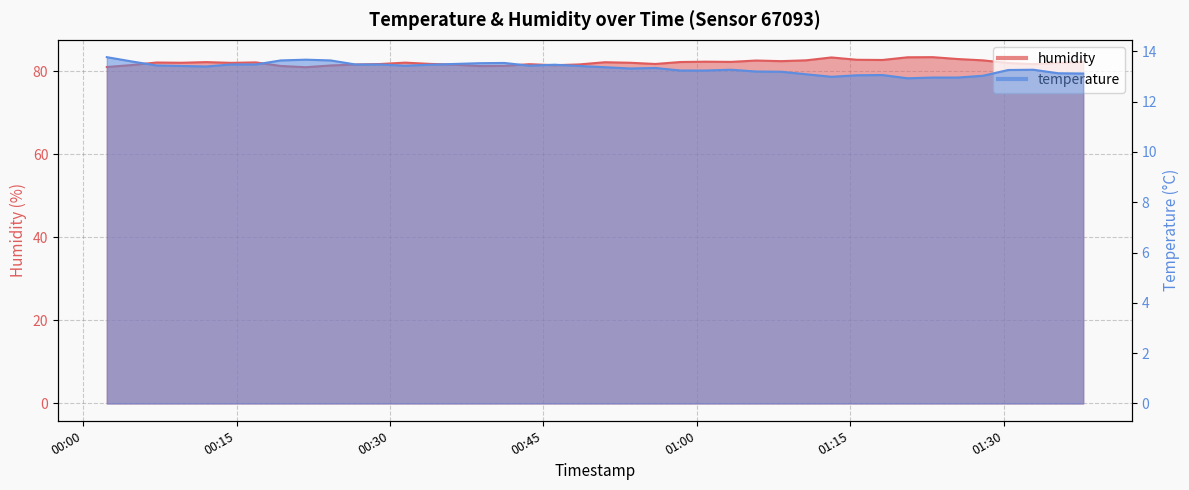

Rank the series by their maximum value, from lowest to highest.

temperature, humidity